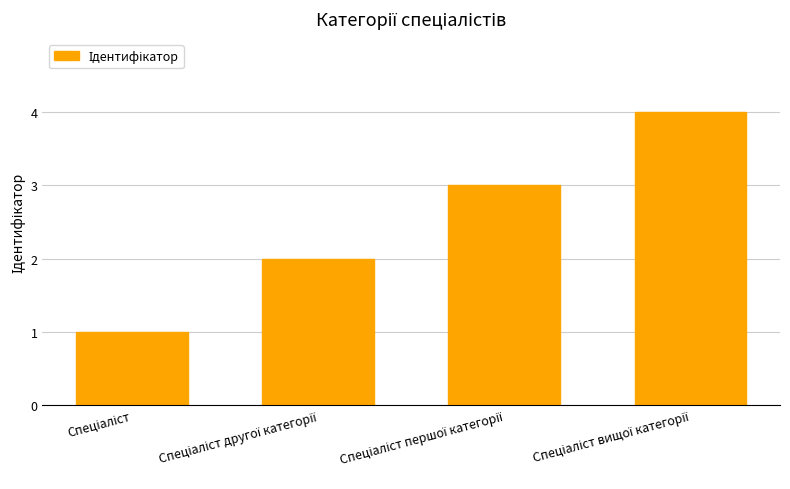

What is the greatest value displayed?

4